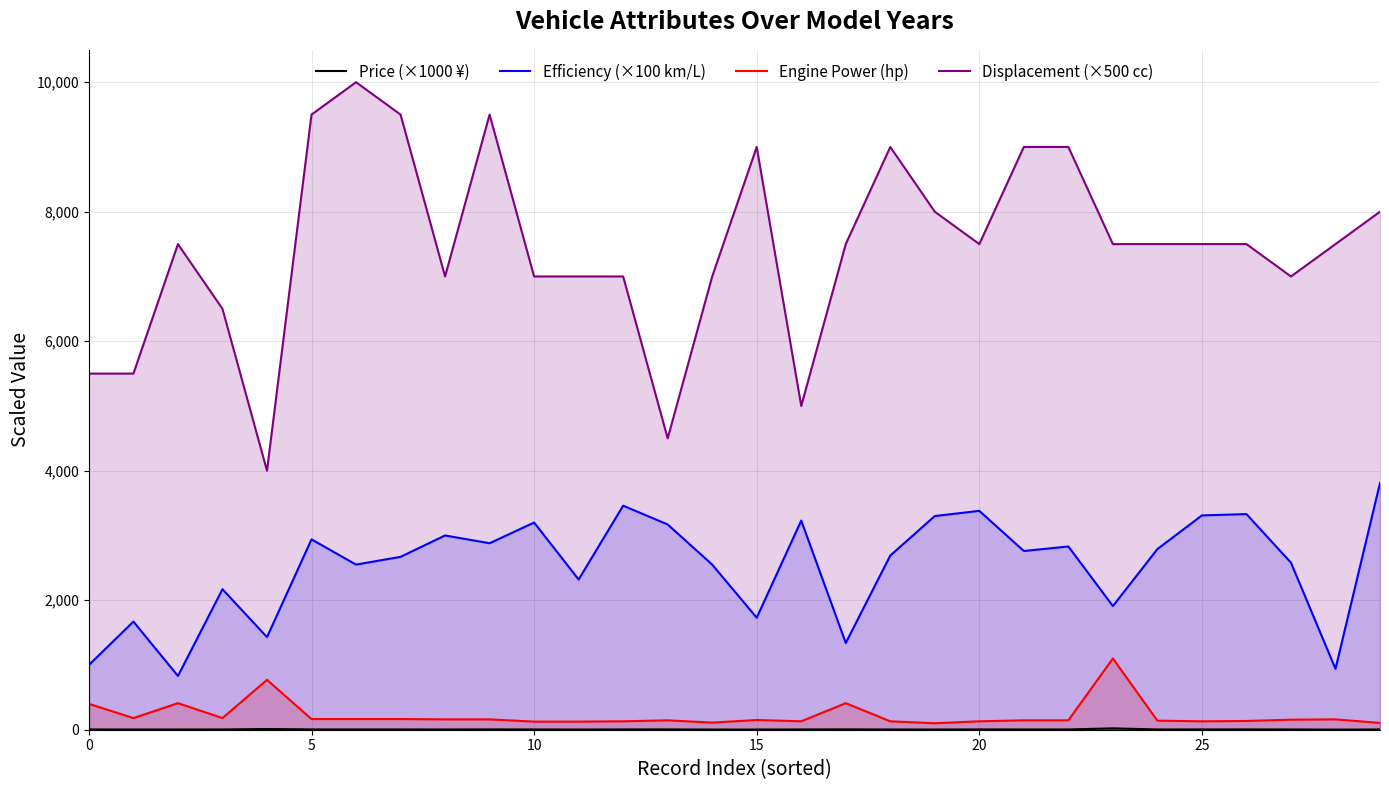

What is the difference between the maximum and minimum values in the Price (×1000 ¥) series?

19.5